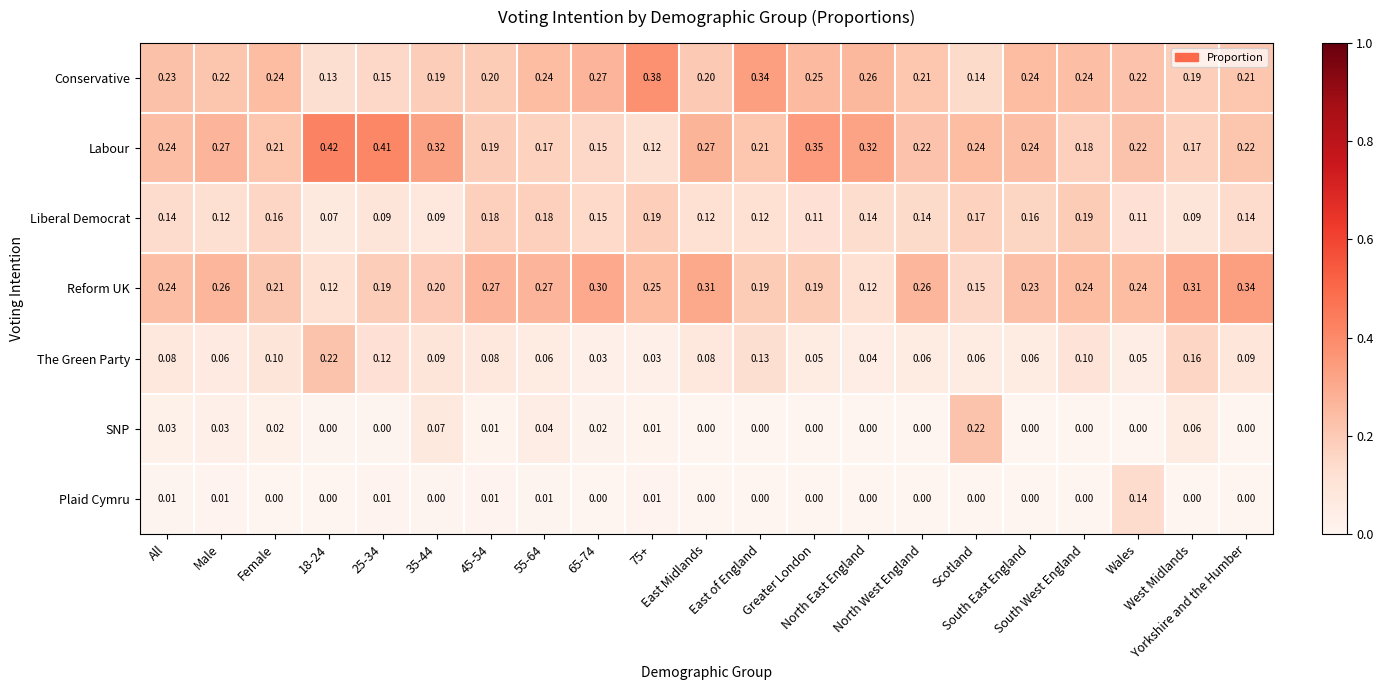

Which series has the largest total across all categories?

Labour